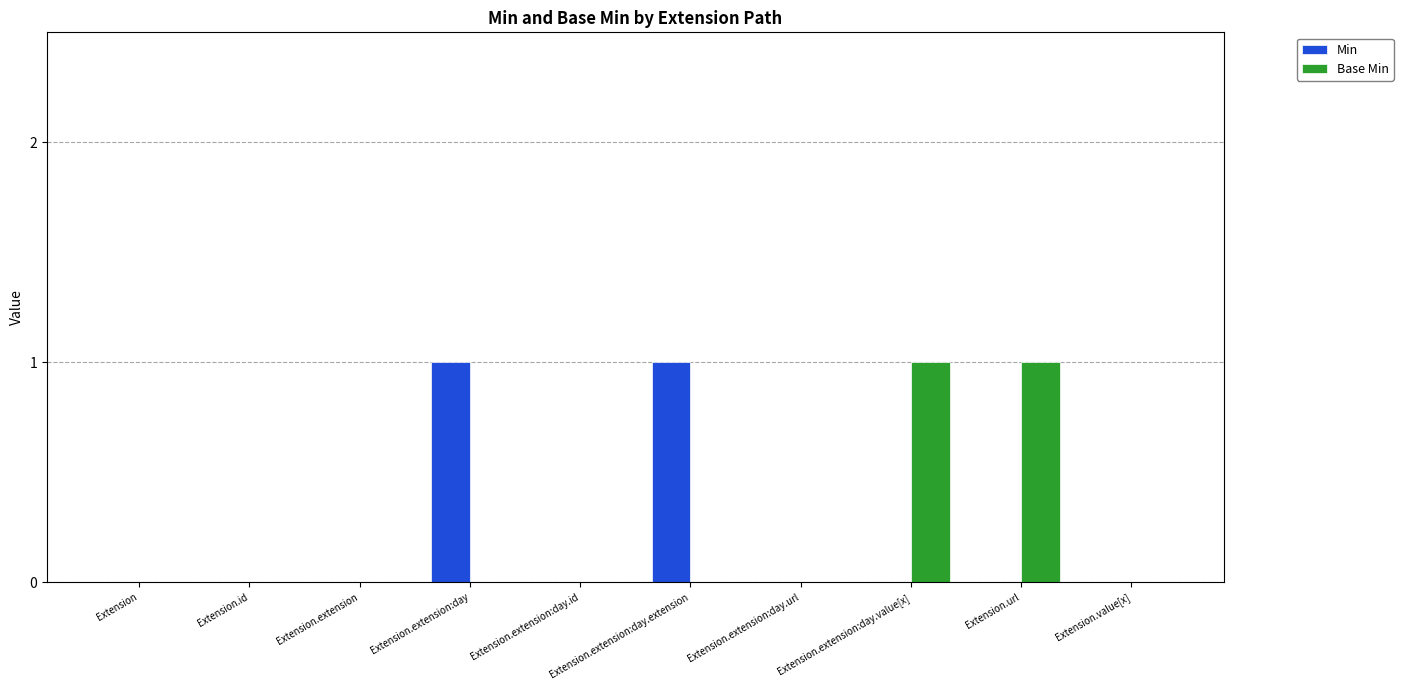

The value of Base Min at Extension.extension:day.value[x] is 1. True or false?

True